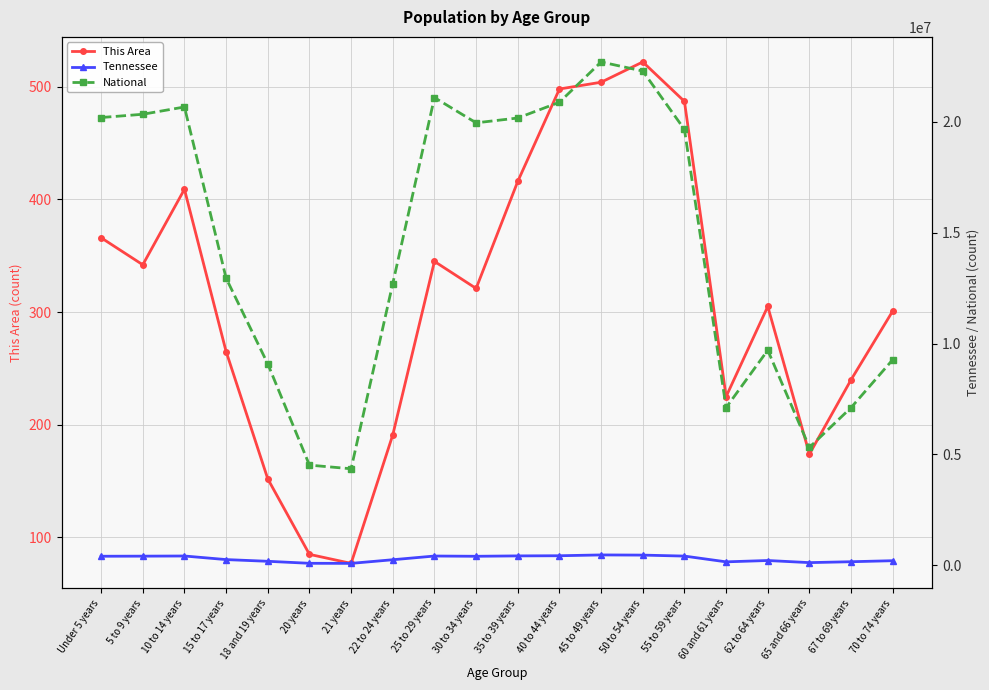

What is the average value of the National series?

14509549